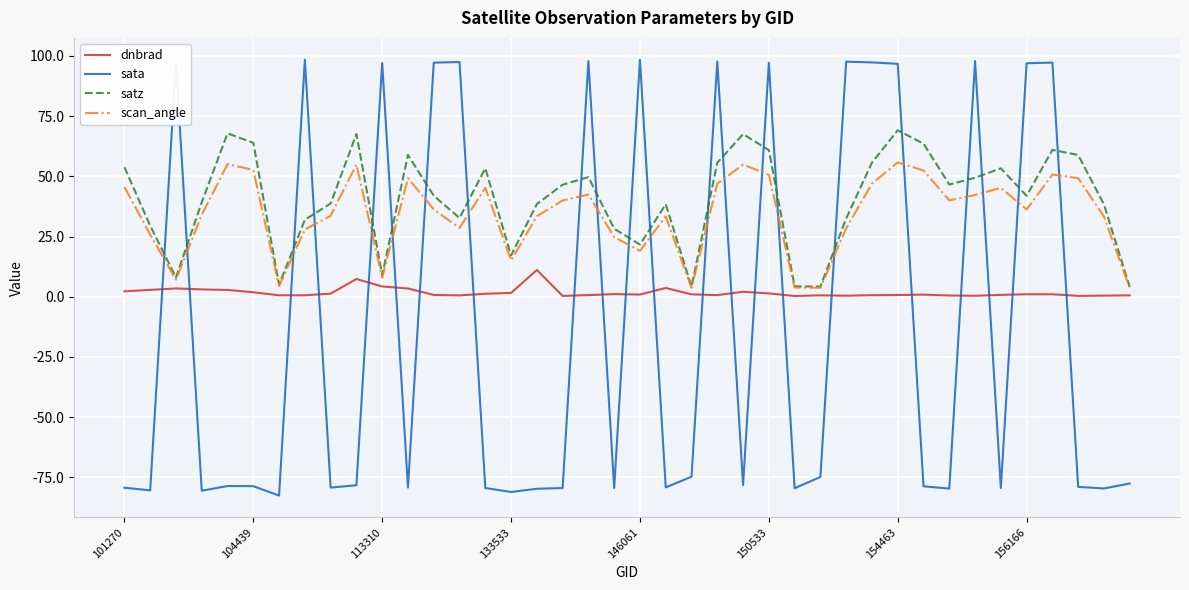

How many intersections are there between satz and sata?

22